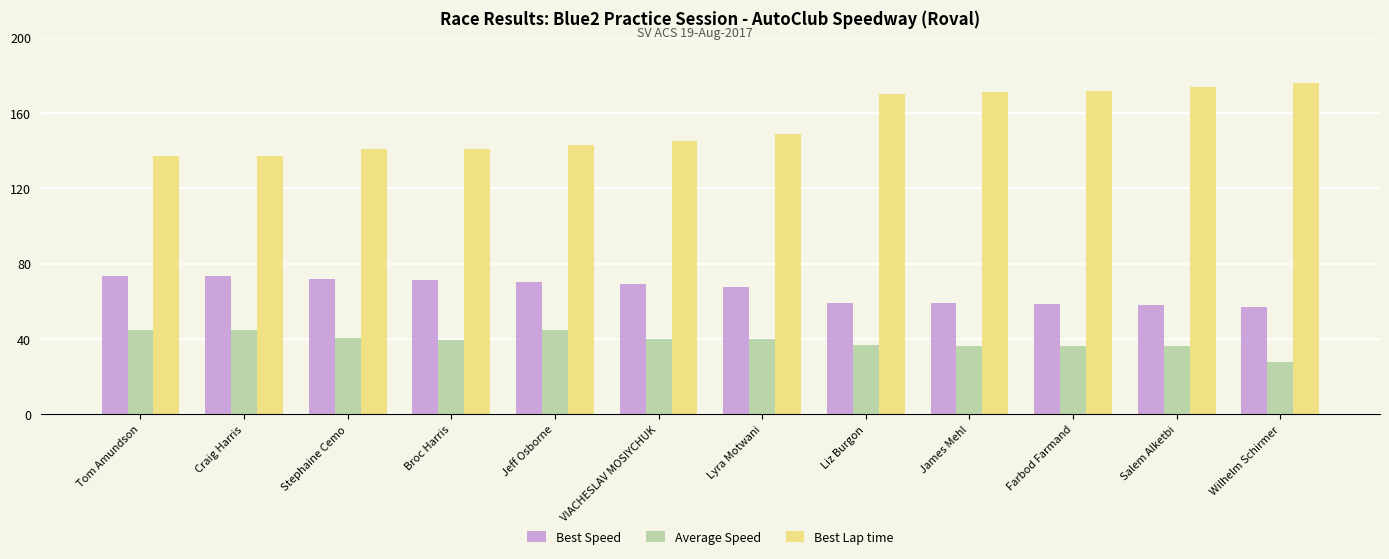

What is the difference between the Best Lap time values at Tom Amundson and Jeff Osborne?

6.2